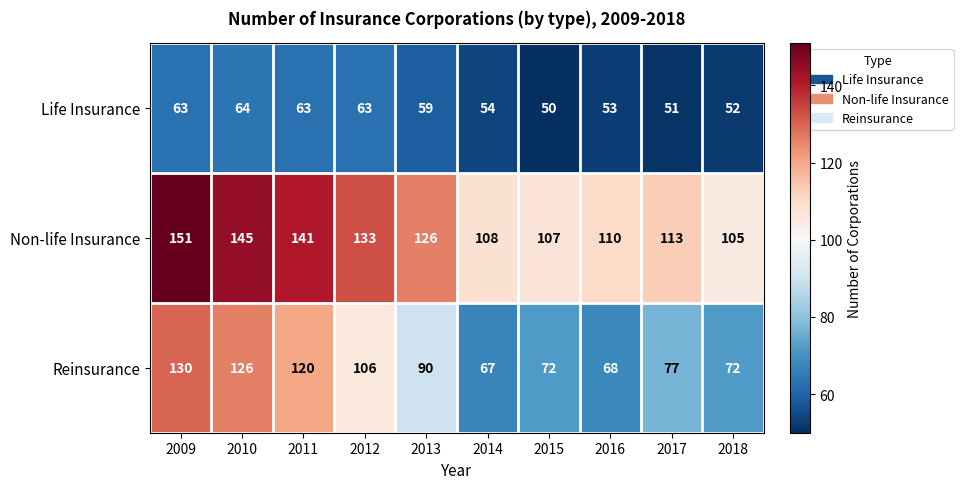

Count the number of data series in this chart.

3